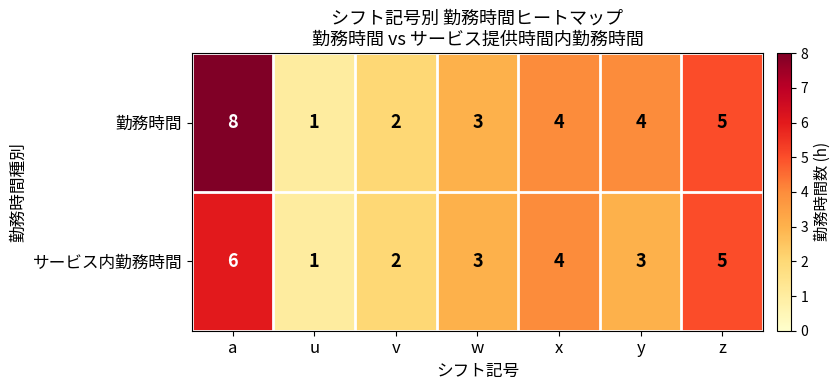

What is the highest value of the サービス内勤務時間 series?

6